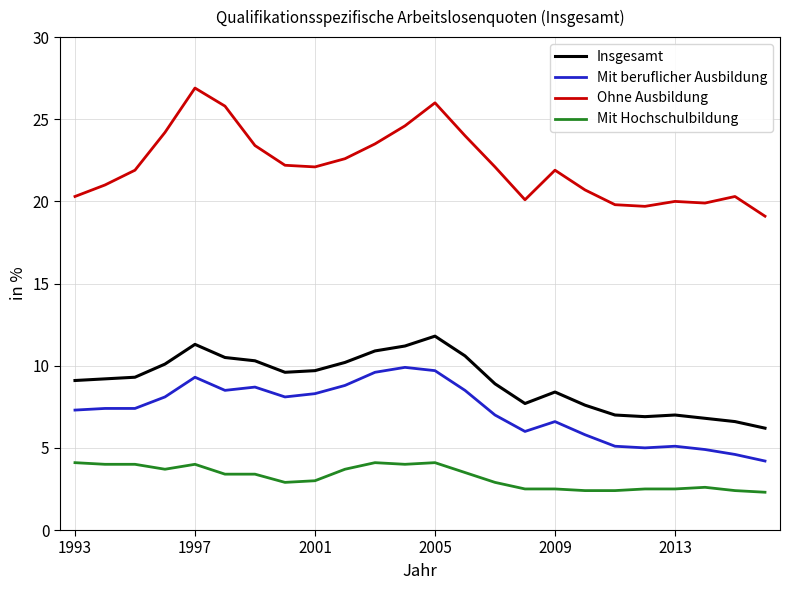

What is the average value of the Mit beruflicher Ausbildung series?

7.2